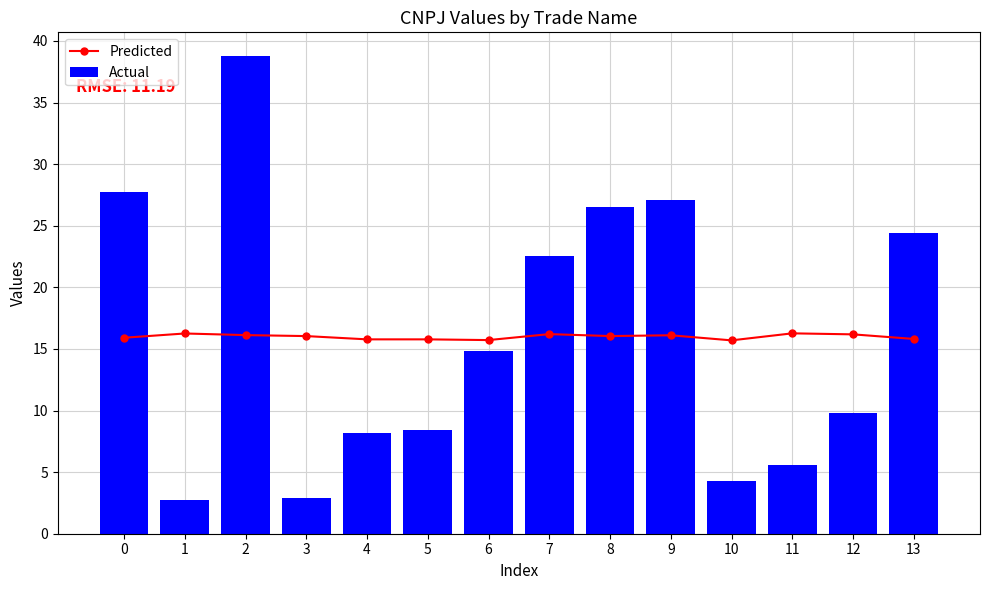

Reading left to right, list all the values displayed in this chart.

Predicted: 0=15.9	1=16.3	2=16.1	3=16.0	4=15.8	5=15.8	6=15.7	7=16.2	8=16.0	9=16.1	10=15.7	11=16.3	12=16.2	13=15.8
Actual: 0=27.8	1=2.7	2=38.8	3=2.9	4=8.2	5=8.4	6=14.8	7=22.5	8=26.5	9=27.1	10=4.2	11=5.6	12=9.8	13=24.4